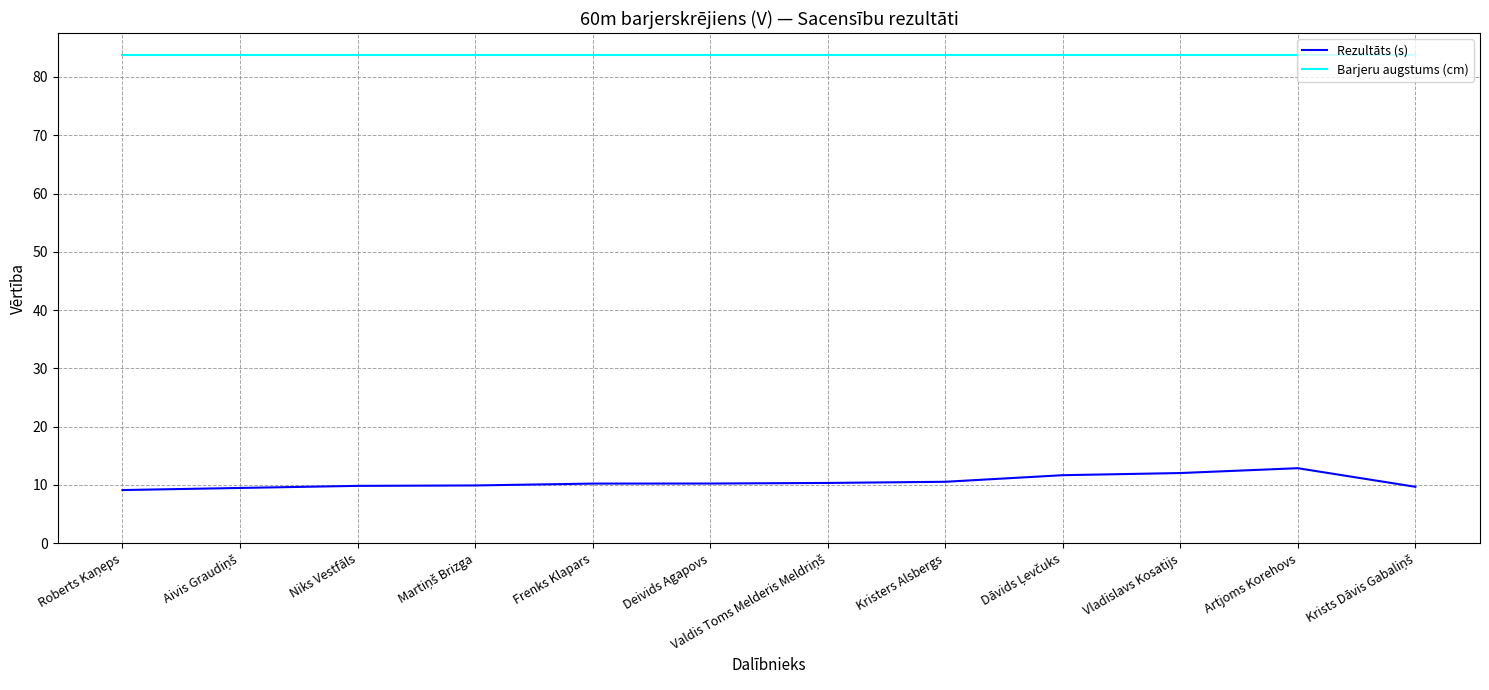

What are all the series names shown in the legend?

Rezultāts (s), Barjeru augstums (cm)